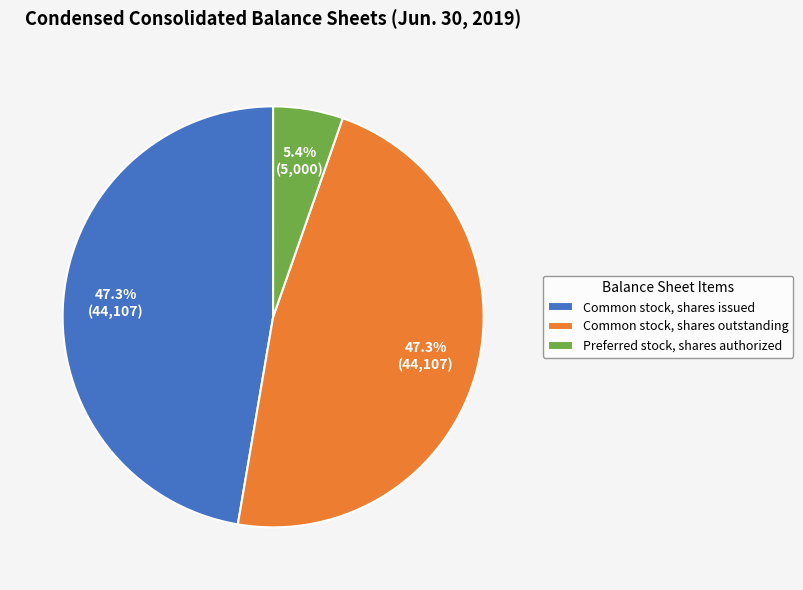

Does any single category account for the majority?

No